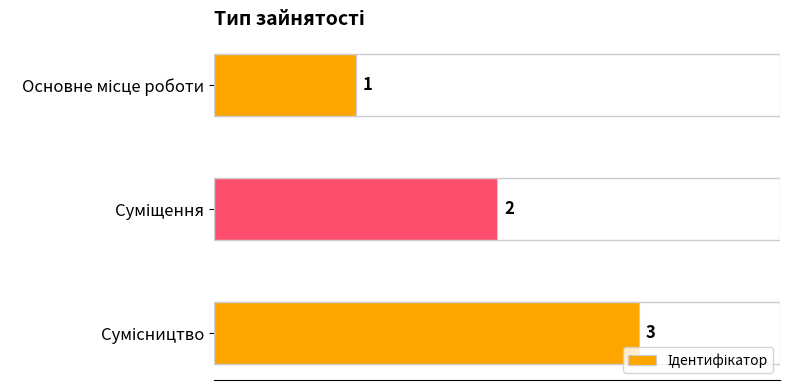

Count the values in the range 1 to 3.

3